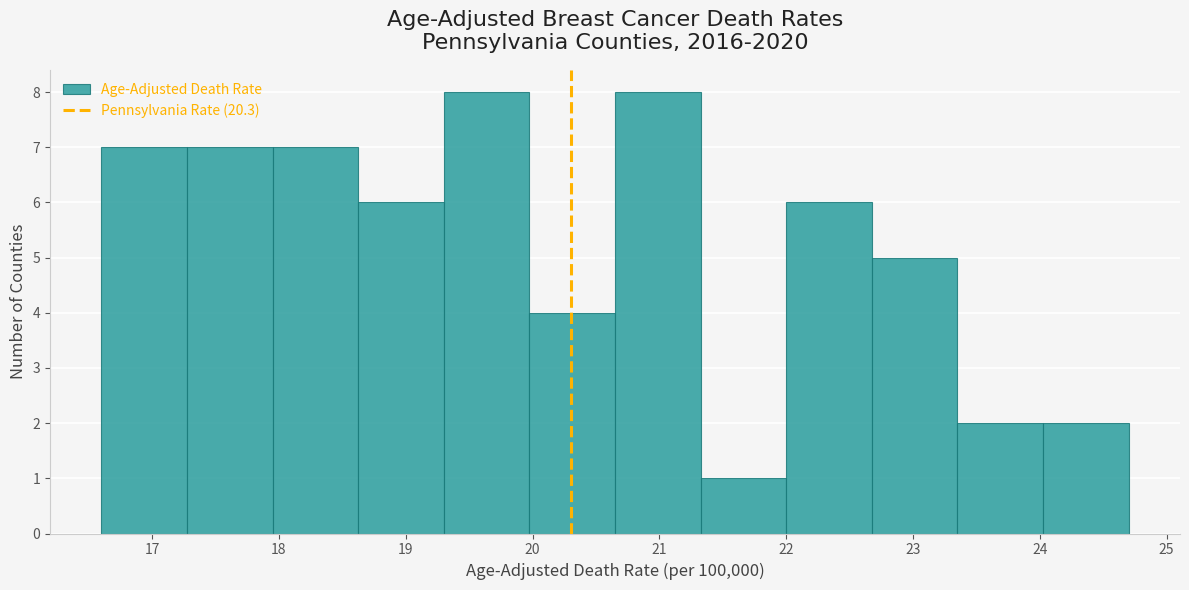

Reading left to right, transcribe this chart: for each bar, give the range it covers on the x-axis and its height. Neither the bar edges nor the heights are printed on the chart, so give them approximately, as read against the axes.

16.6 to 17.3: 7
17.3 to 18.0: 7
18.0 to 18.6: 7
18.6 to 19.3: 6
19.3 to 20.0: 8
20.0 to 20.7: 4
20.7 to 21.3: 8
21.3 to 22.0: 1
22.0 to 22.7: 6
22.7 to 23.4: 5
23.4 to 24.0: 2
24.0 to 24.7: 2